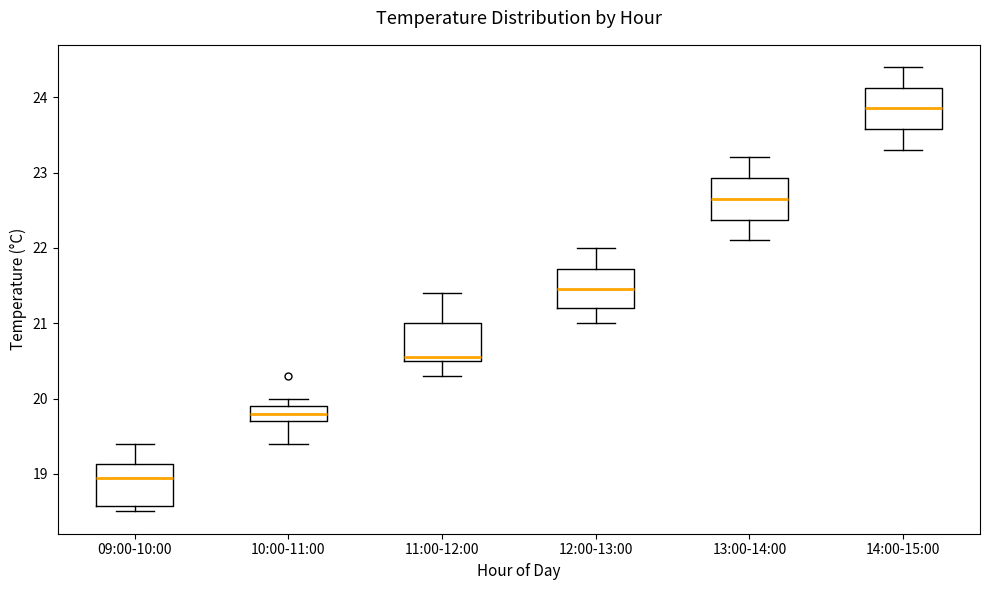

Reading left to right, transcribe this box plot: for each box, give where its median line is, the range the box spans, and where its two whiskers end, as read against the y-axis. The values are not printed on the chart, so give them approximately, as read against the axis.

09:00-10:00: median 19.0, box 18.6 to 19.1, whiskers 18.5 to 19.4
10:00-11:00: median 19.8, box 19.7 to 19.9, whiskers 19.4 to 20.0
11:00-12:00: median 20.6, box 20.5 to 21.0, whiskers 20.3 to 21.4
12:00-13:00: median 21.5, box 21.2 to 21.7, whiskers 21.0 to 22.0
13:00-14:00: median 22.7, box 22.4 to 22.9, whiskers 22.1 to 23.2
14:00-15:00: median 23.9, box 23.6 to 24.1, whiskers 23.3 to 24.4